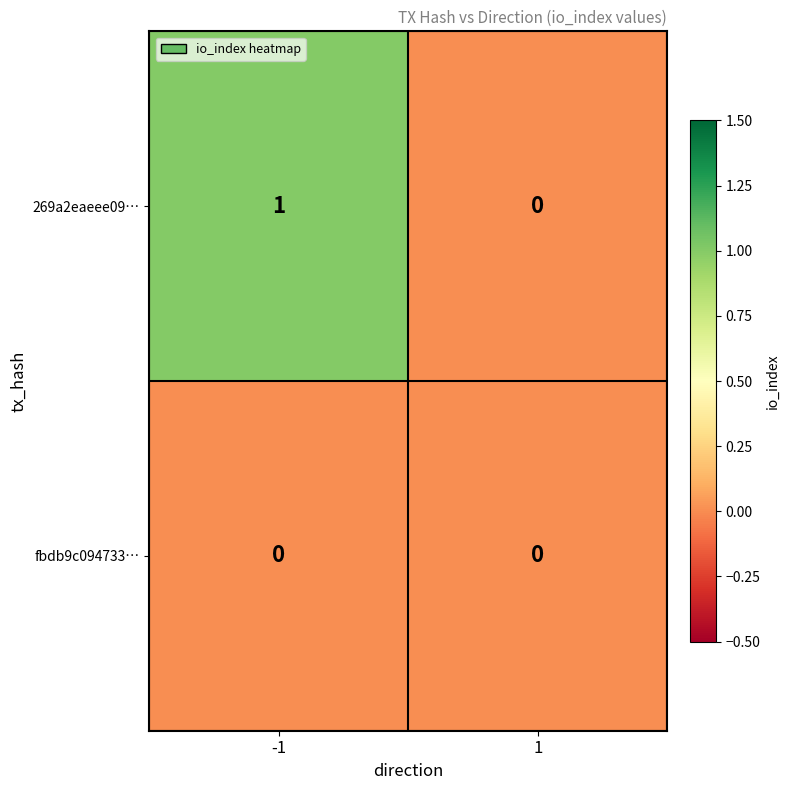

Rank the series at -1 from highest to lowest value.

269a2eaeee09…, fbdb9c094733…